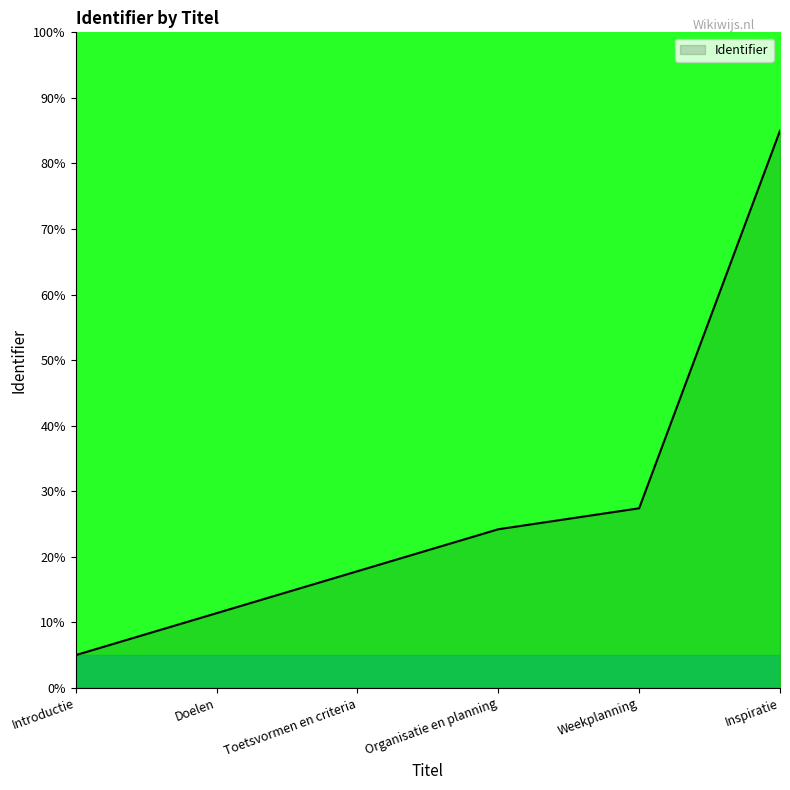

What is the difference between the values at Toetsvormen en criteria and Organisatie en planning?

6.4